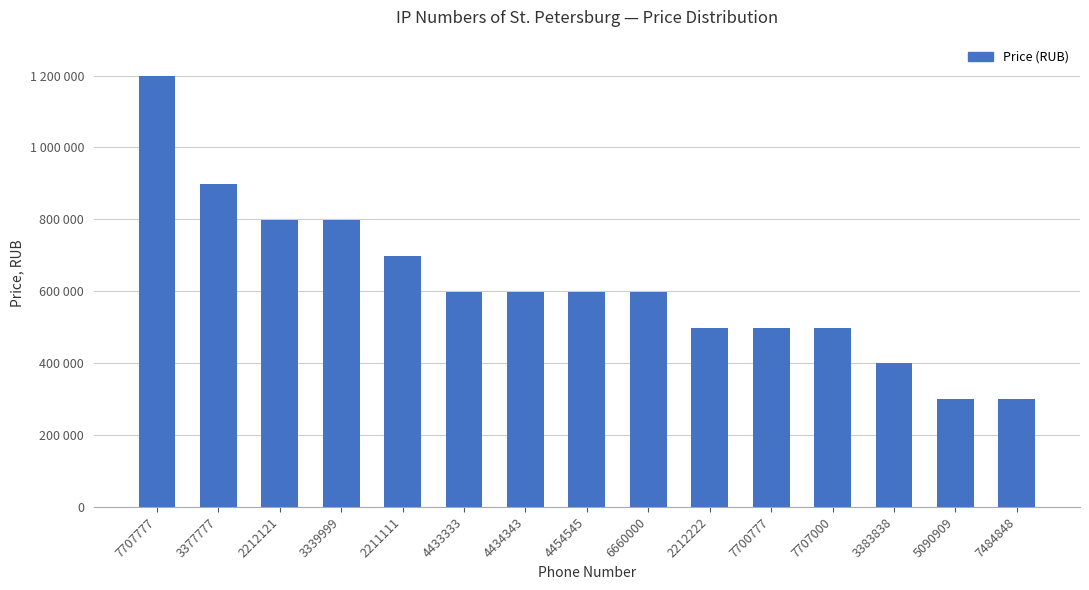

Does the chart contain any negative values?

No